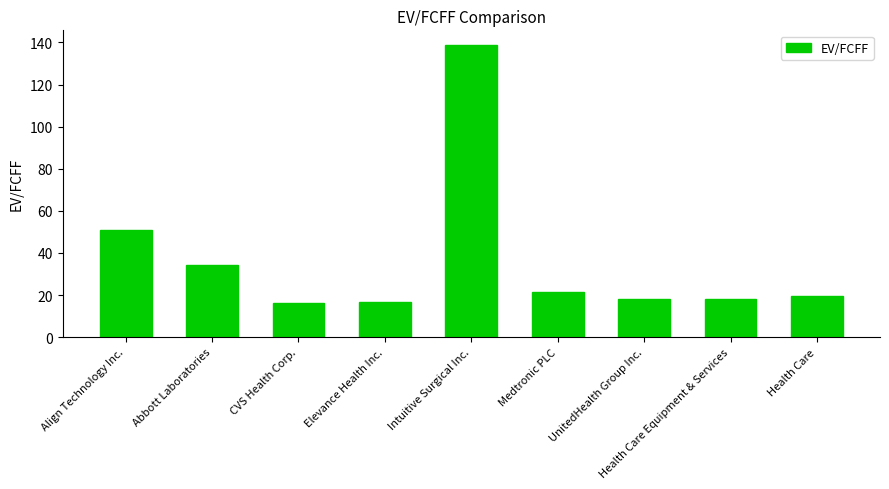

What is the ratio of the value at Align Technology Inc. to the value at CVS Health Corp.?

3.1